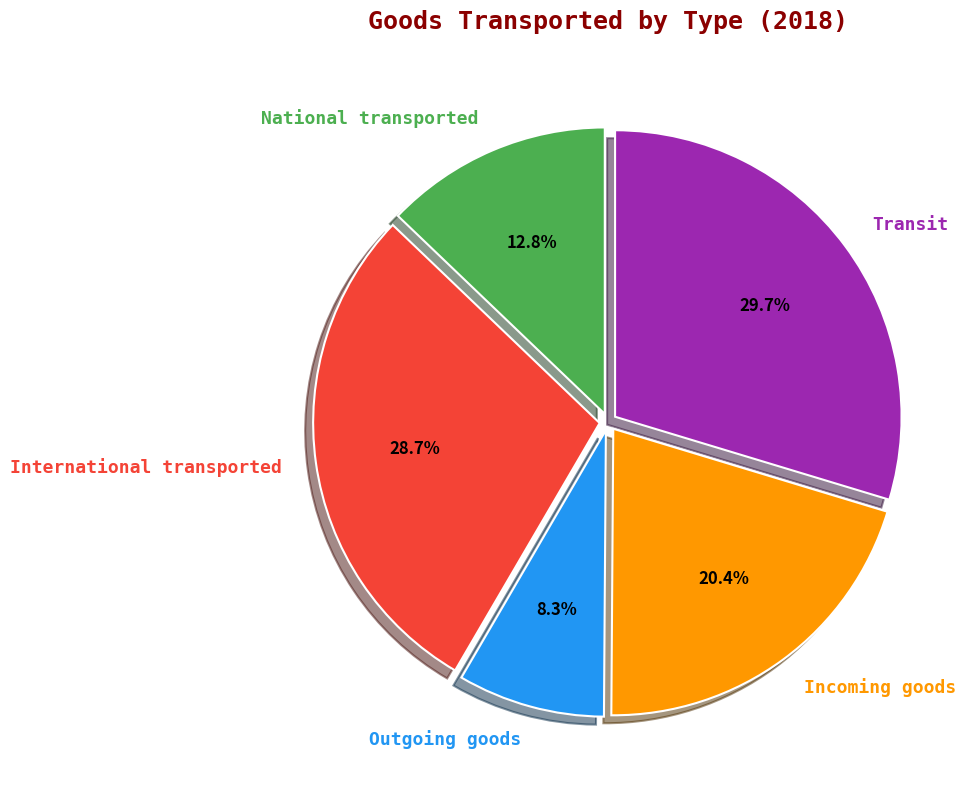

The Incoming goods slice represents 13% of the pie. True or false?

False